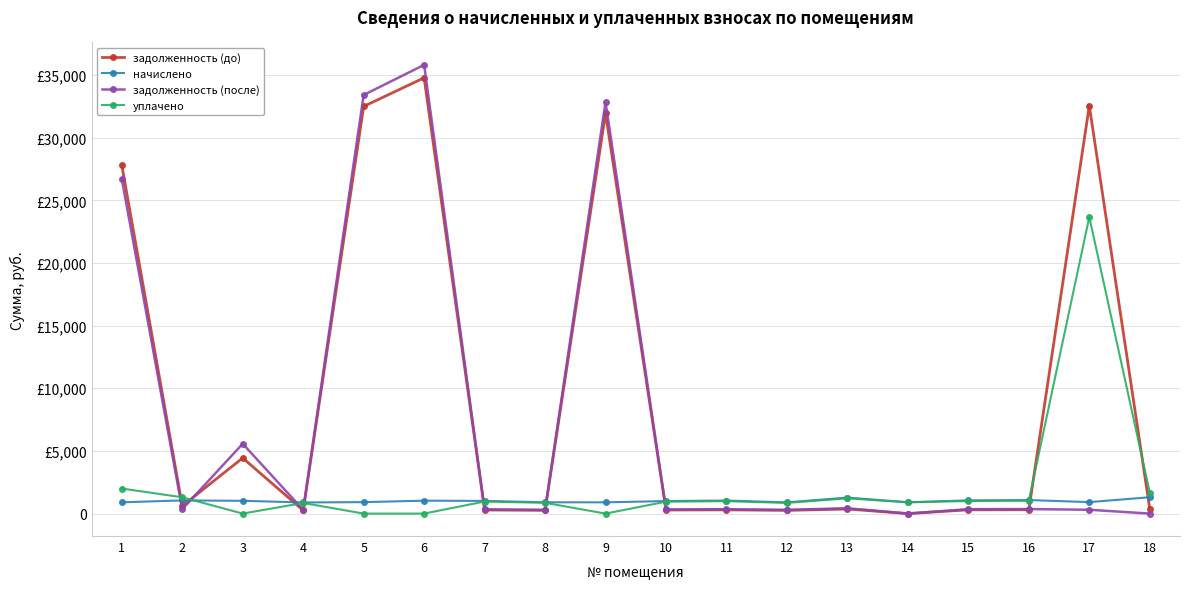

How many interior local valleys does the задолженность (до) series have?

6